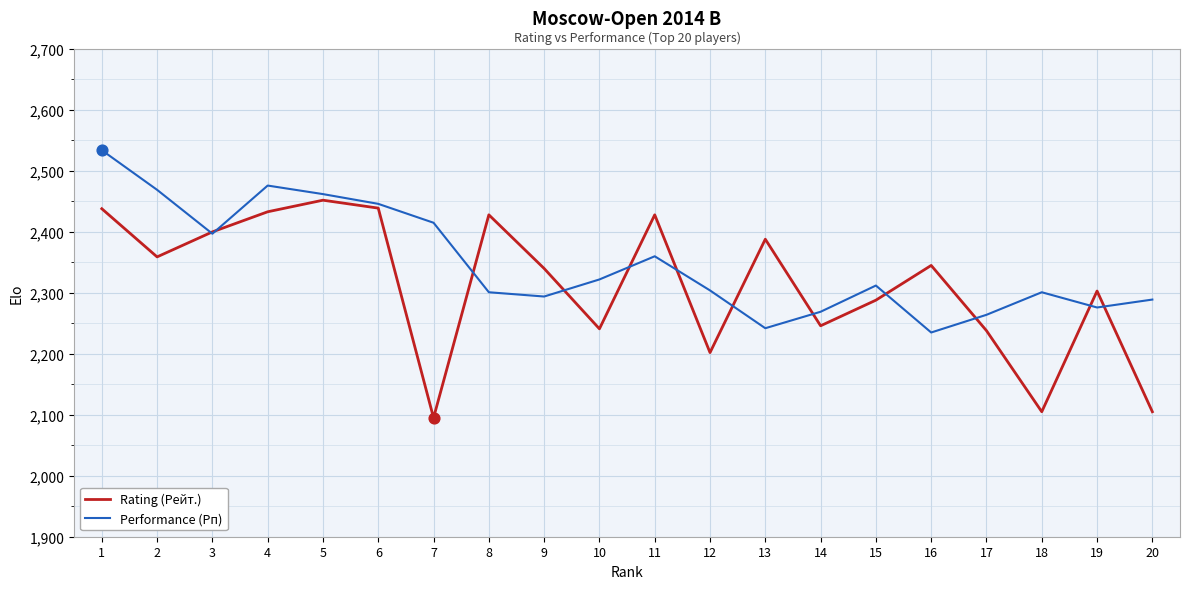

What are all the series names shown in the legend?

Rating (Рейт.), Performance (Рп)